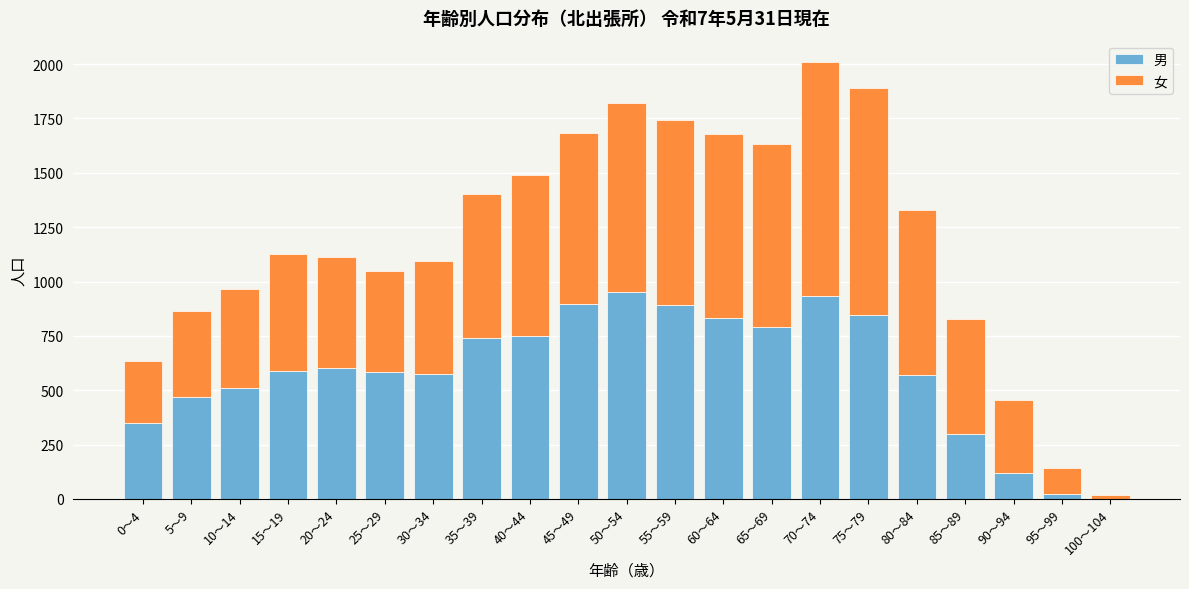

What is the total value across all series at 50〜54?

1820